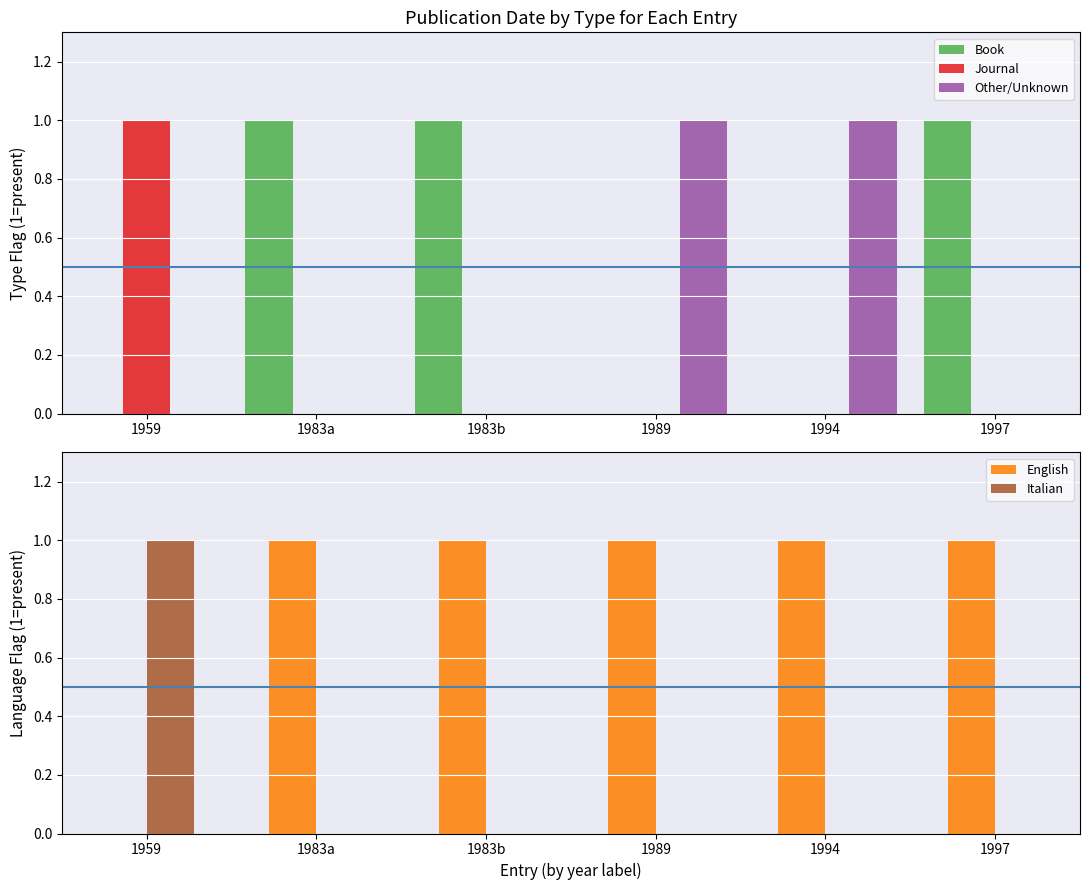

What is the highest value of the Italian series?

1